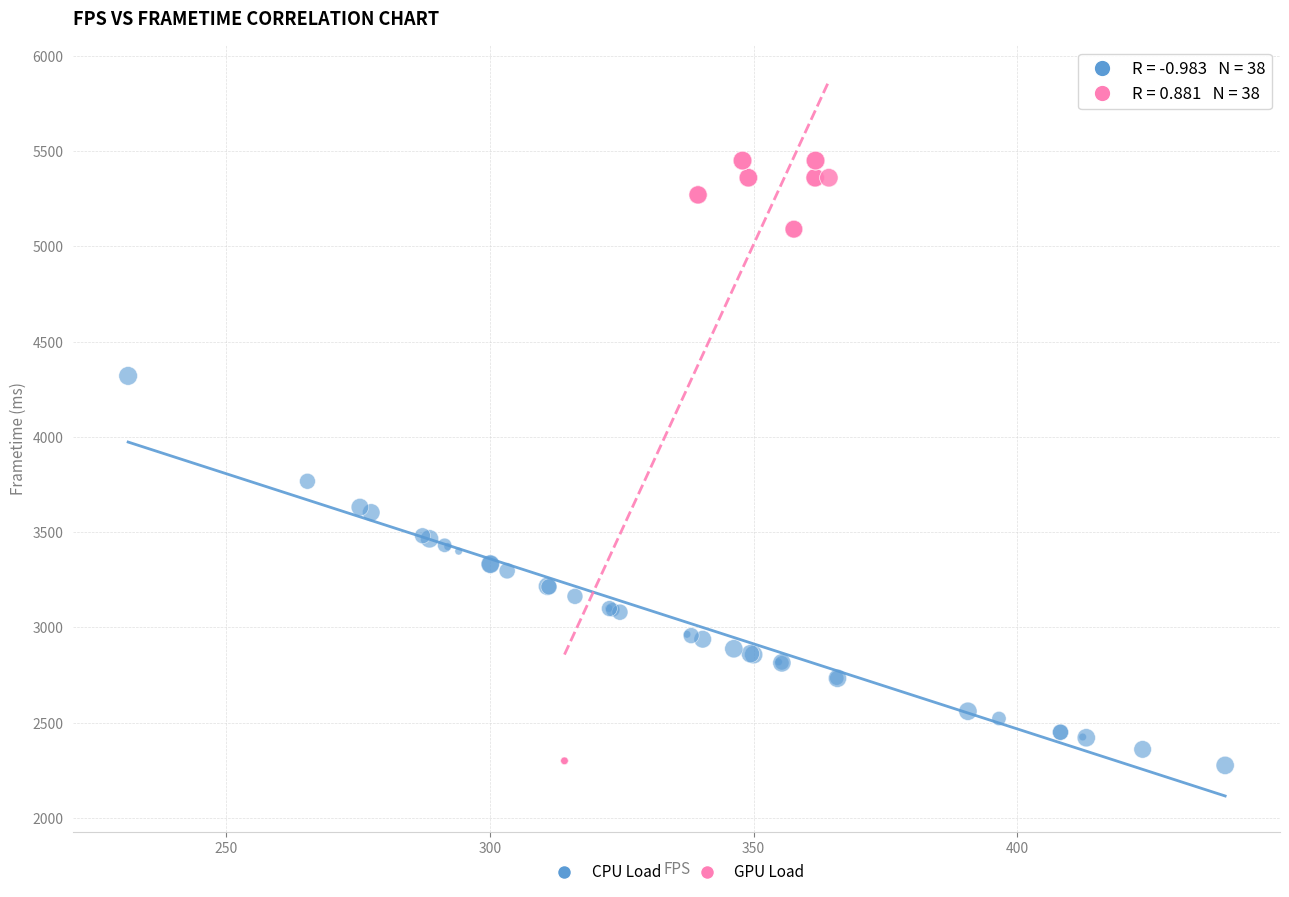

Which series has the widest spread of Y values?

GPU Load